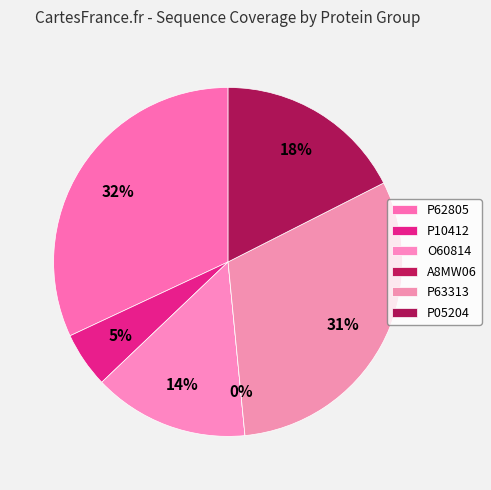

How many slices are in this pie chart?

6